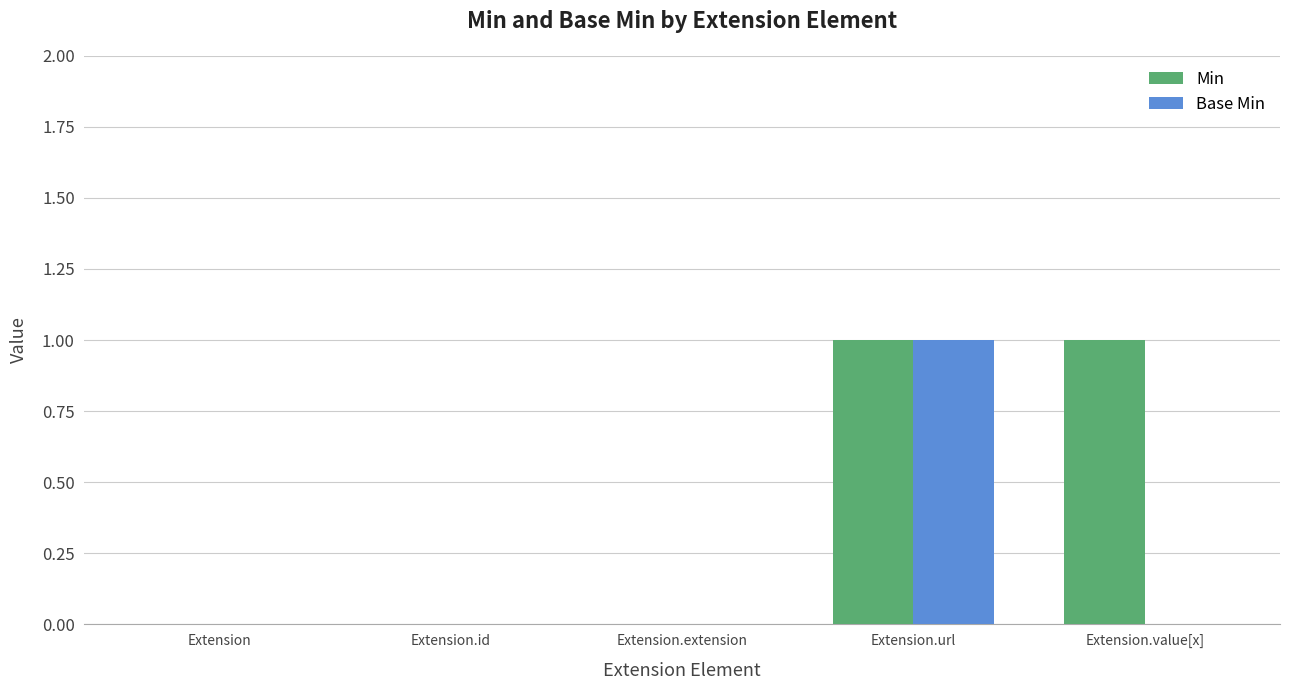

Which series has the largest total across all categories?

Min